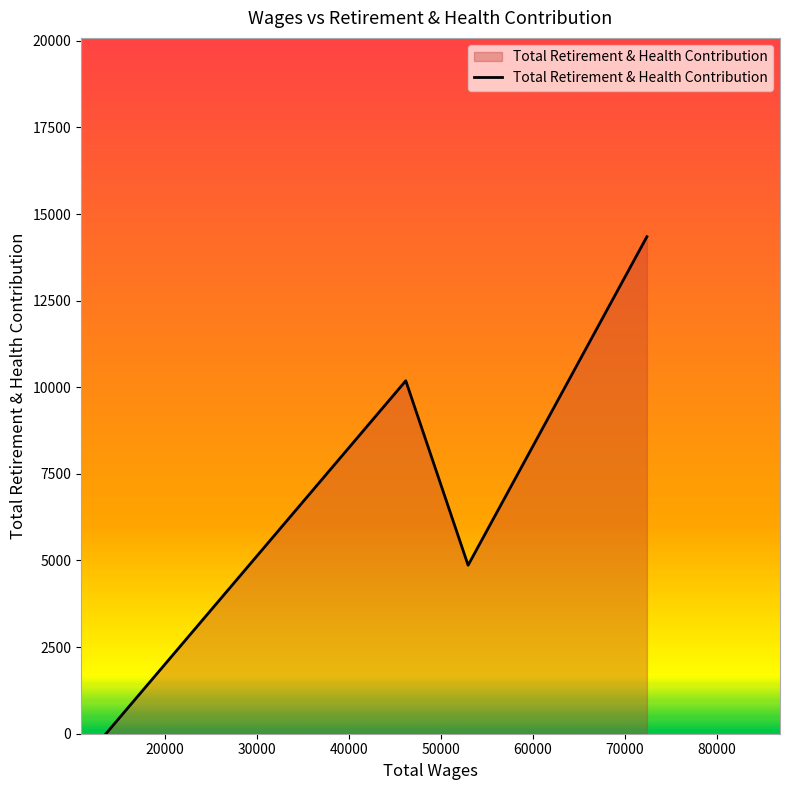

How many positive values are there?

3